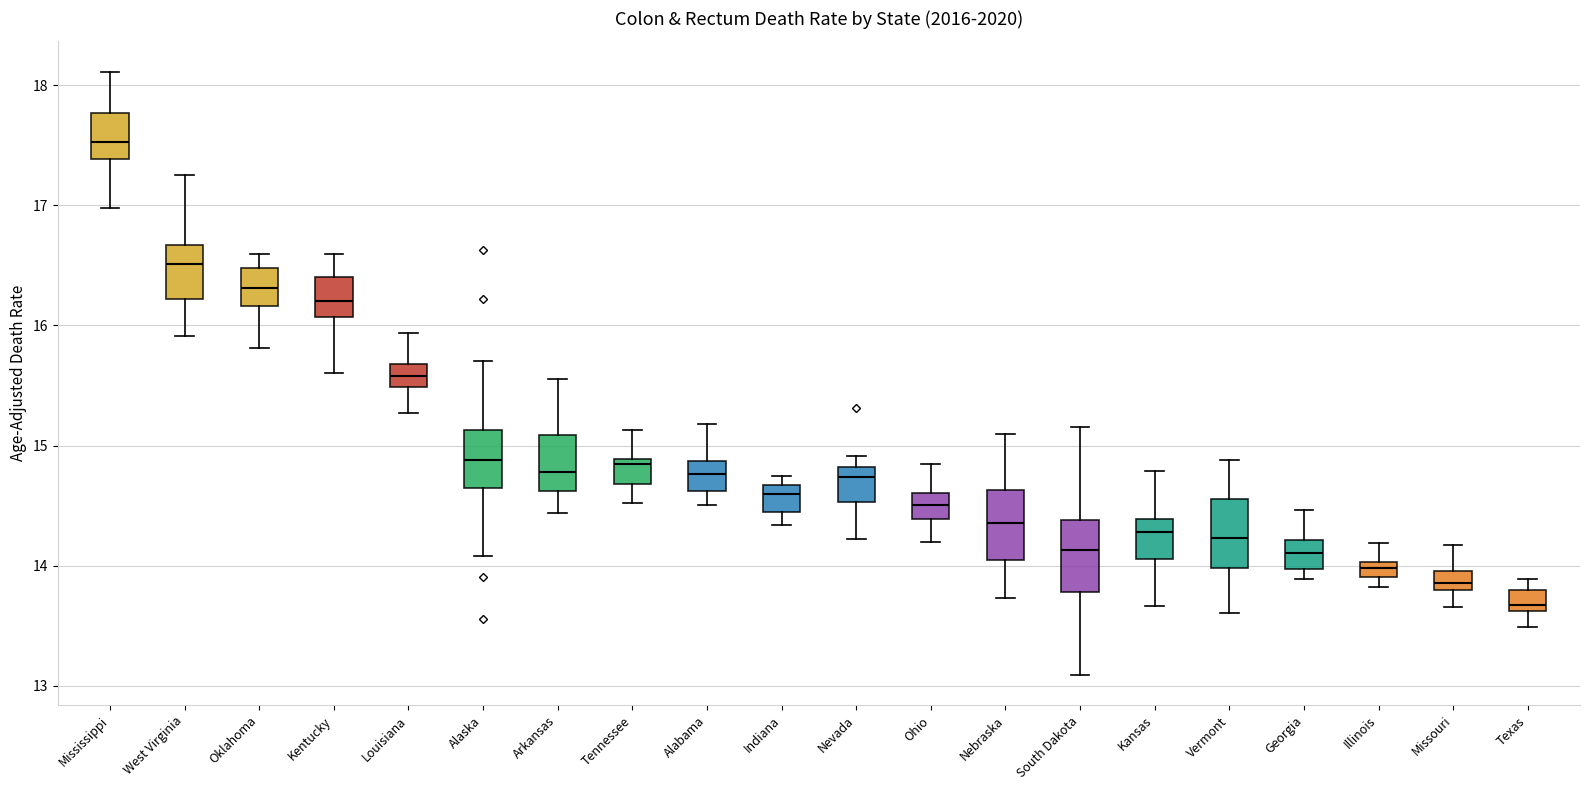

Which box has the highest median line?

Mississippi